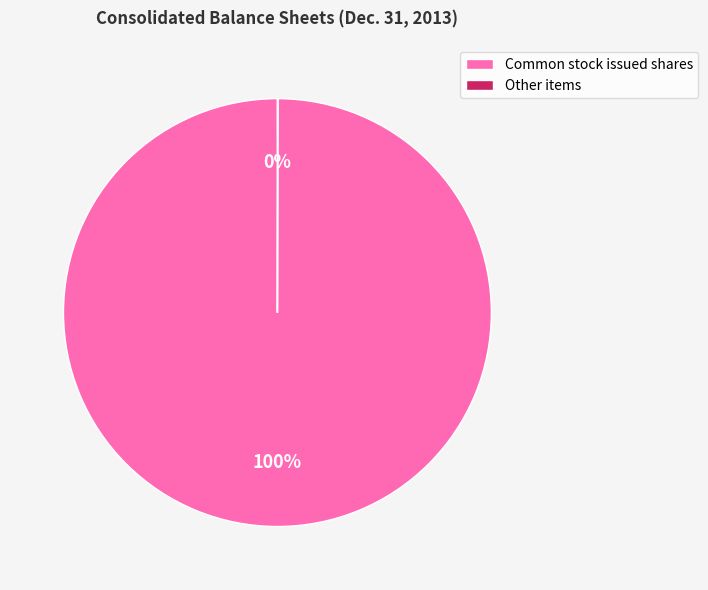

Is there a majority slice in this chart?

Yes